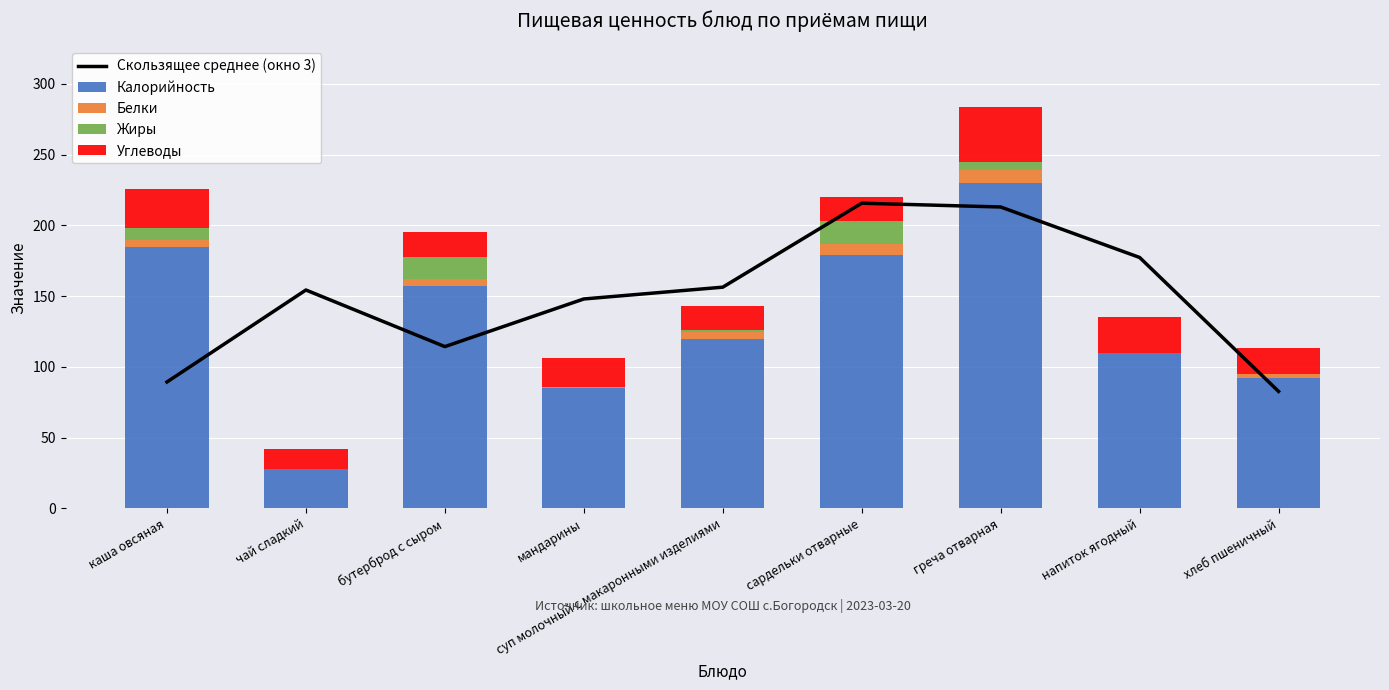

What is the difference between the maximum and second lowest values in the Углеводы series?

22.0